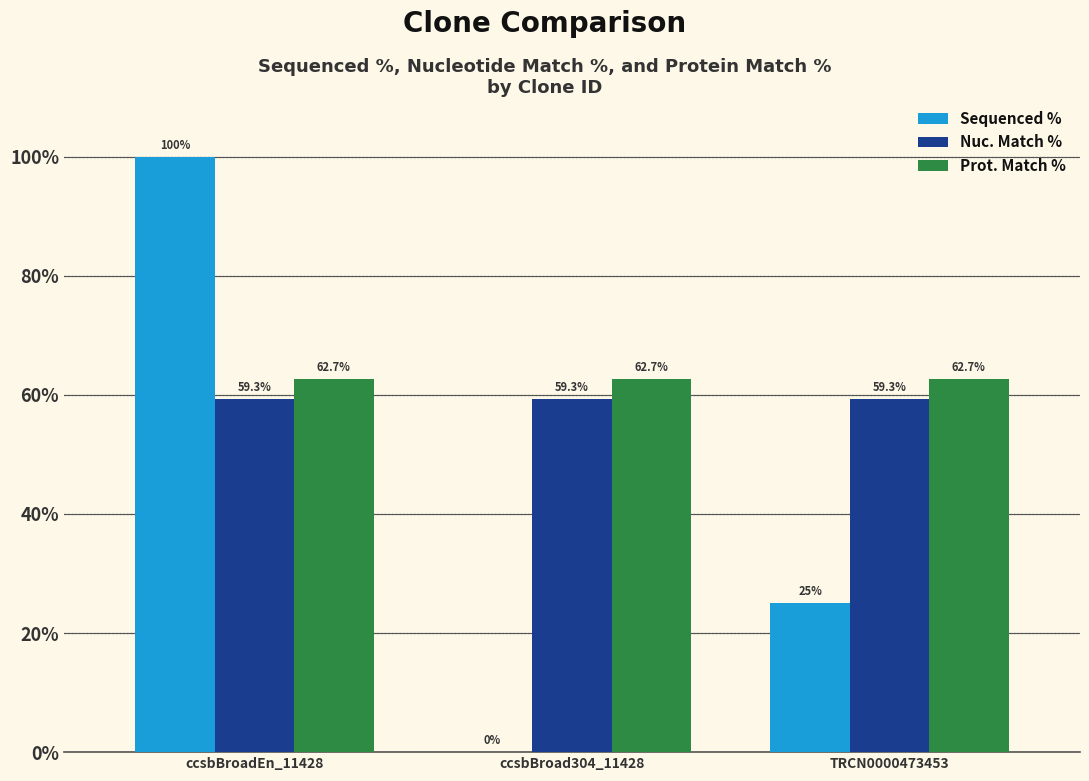

Reading left to right, extract all data points from this chart.

Sequenced %: 100.0	0.0	25.0
Nuc. Match %: 59.3	59.3	59.3
Prot. Match %: 62.7	62.7	62.7